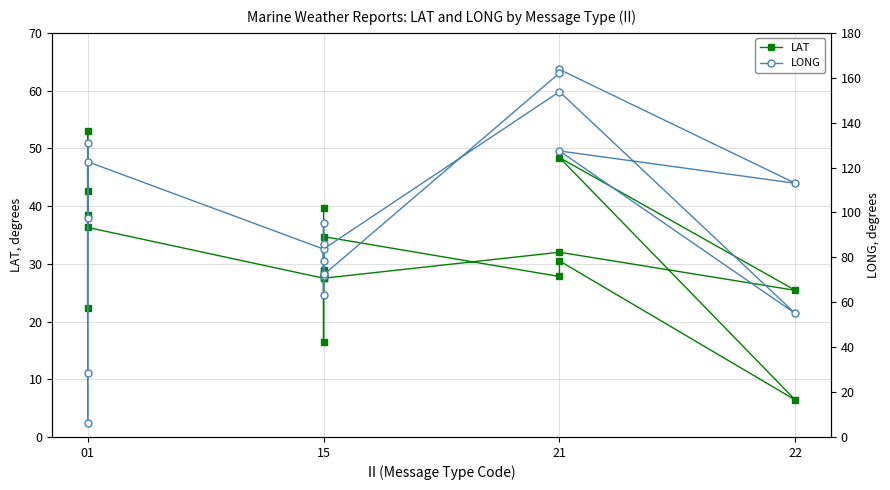

What is the difference between the second highest and minimum values in the LONG series?

155.7